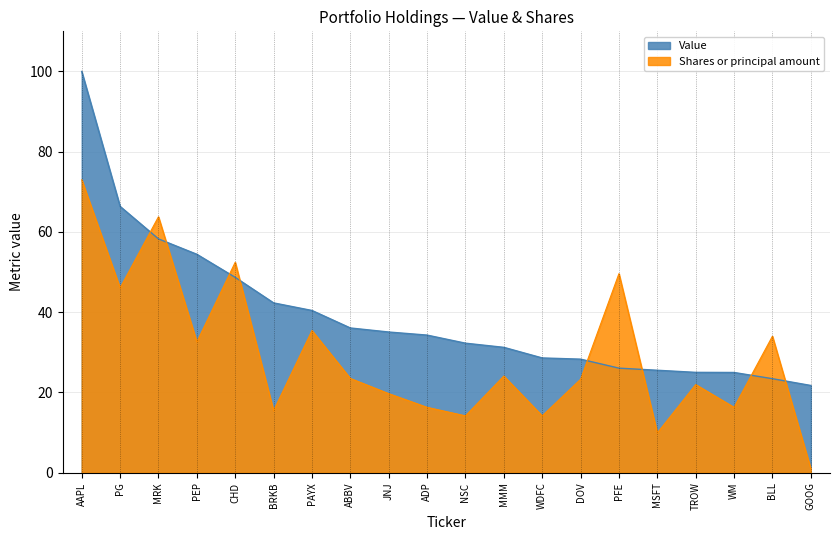

At which category does the chart reach its peak across all series?

AAPL